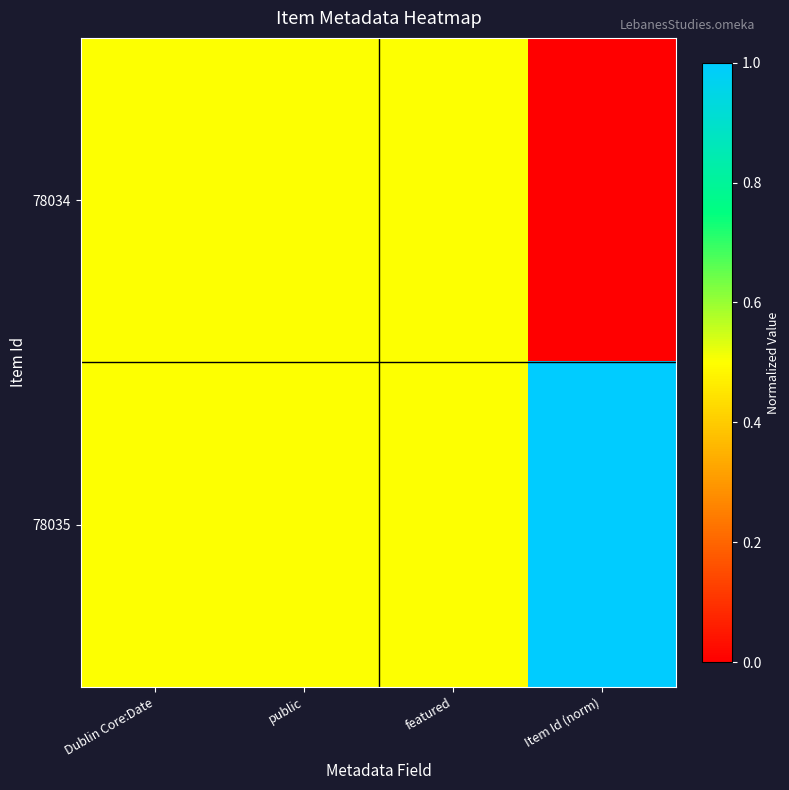

Which series has the largest total across all categories?

78035